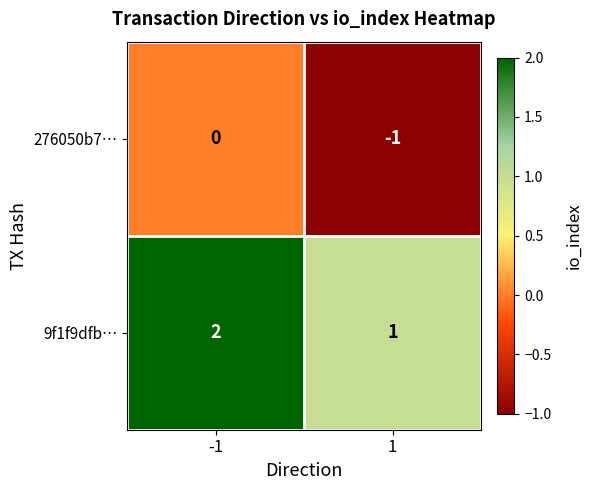

Rank the series at 1 from lowest to highest value.

276050b7…, 9f1f9dfb…